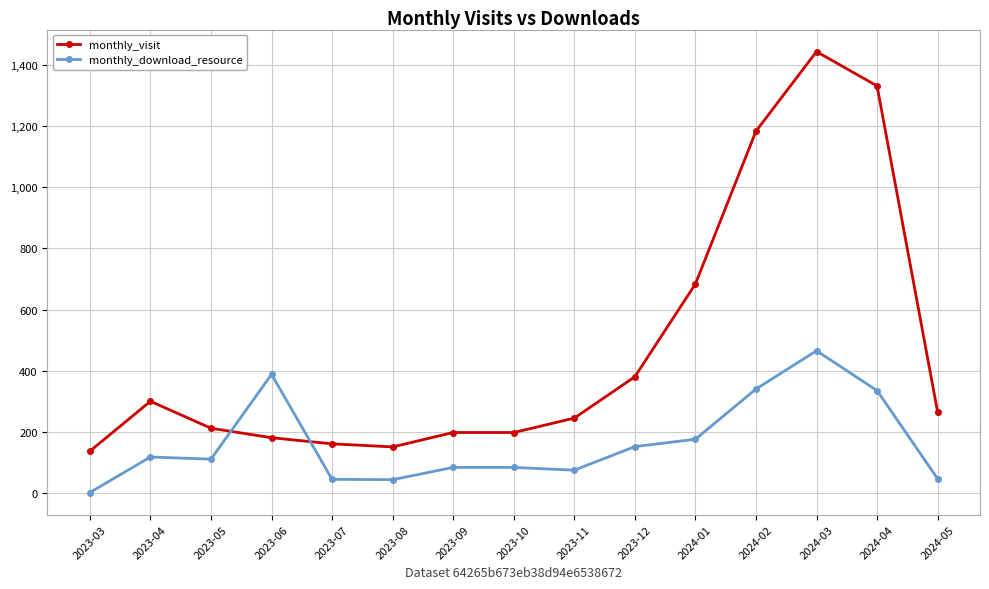

How many times do monthly_visit and monthly_download_resource cross each other?

2